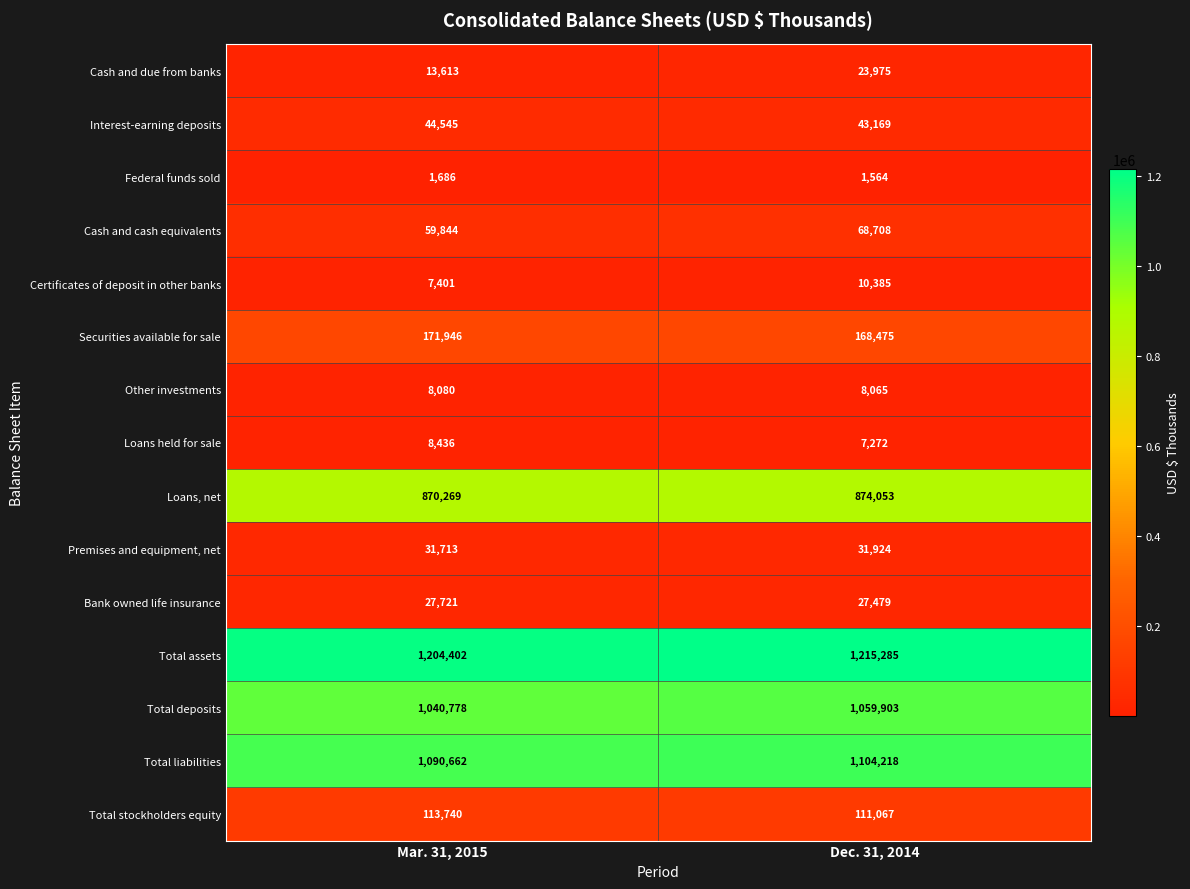

At which label is Certificates of deposit in other banks closest to 8893?

Mar. 31, 2015